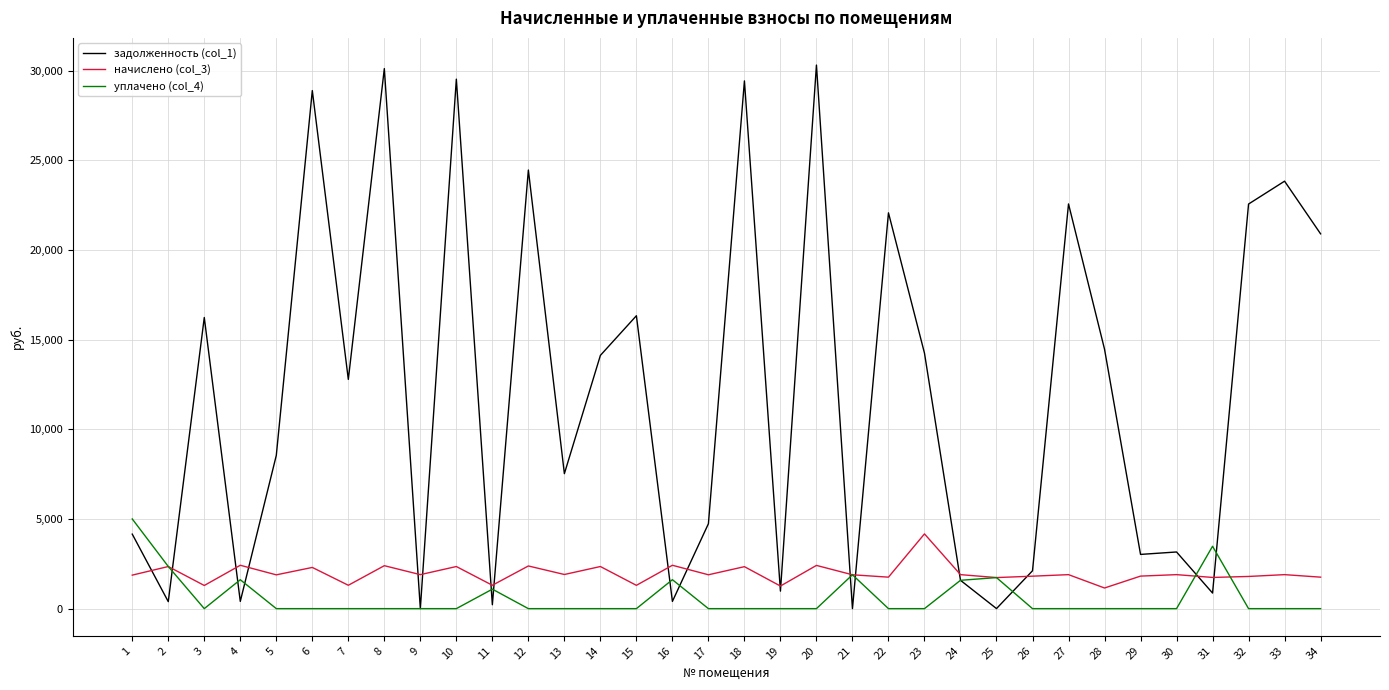

After their last crossing, which series has the higher values: задолженность (col_1) or начислено (col_3)?

задолженность (col_1)